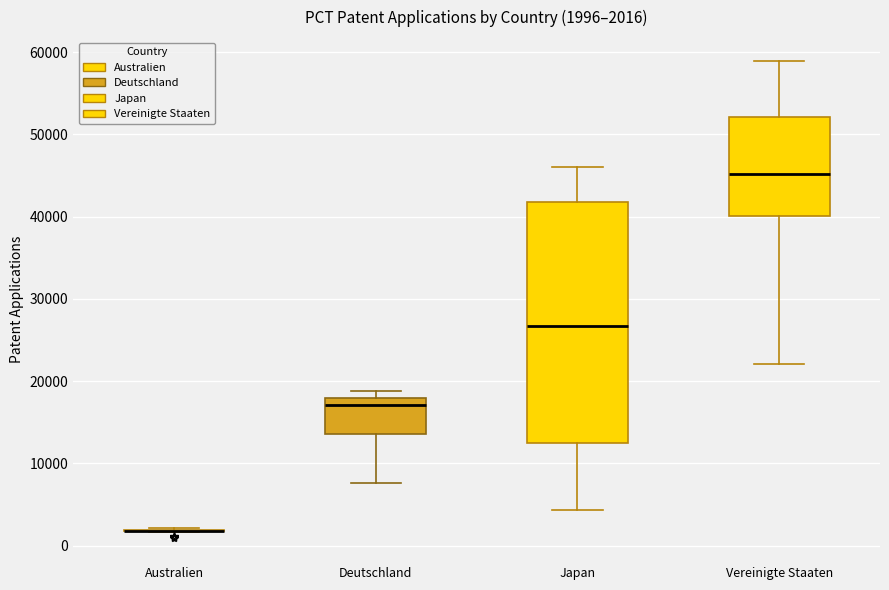

Which box is the tallest, from its lower edge to its upper edge?

Japan